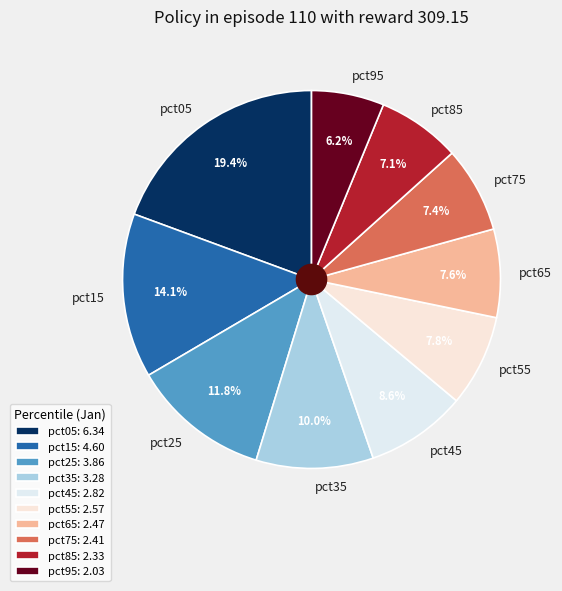

Is there any slice that represents more than half of the pie?

No